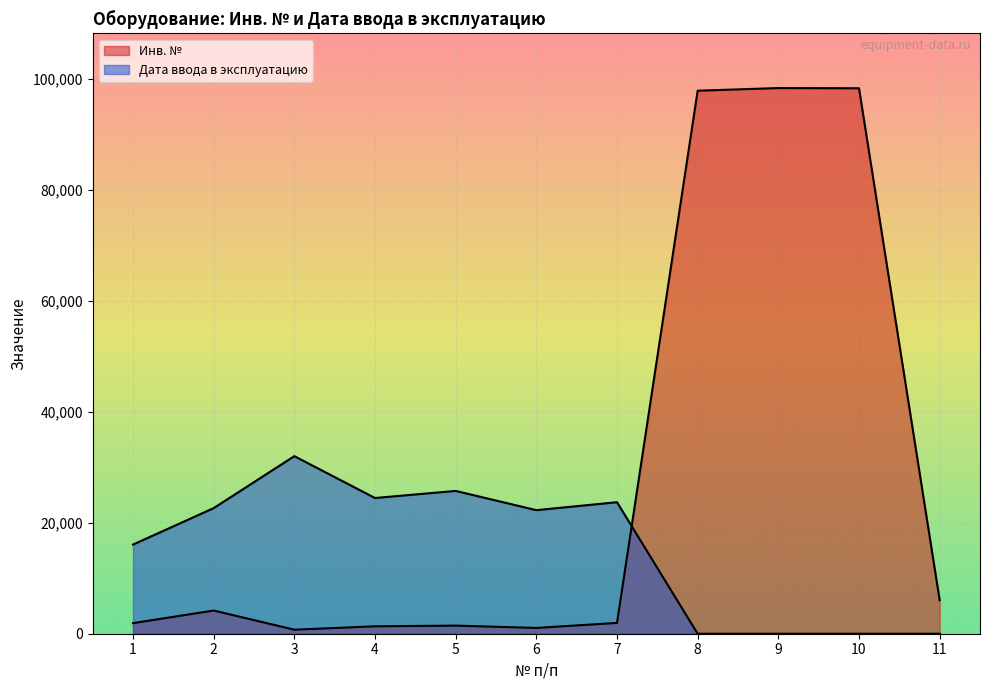

Rank the series by their maximum value, from lowest to highest.

Дата ввода в эксплуатацию, Инв. №